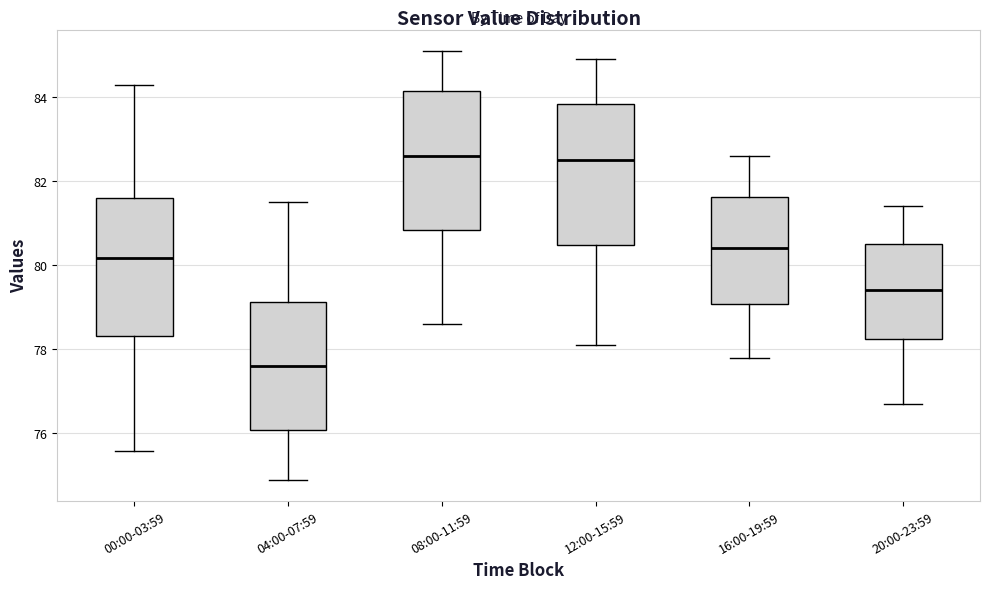

Reading left to right, transcribe this box plot: for each box, give where its median line is, the range the box spans, and where its two whiskers end, as read against the y-axis. The values are not printed on the chart, so give them approximately, as read against the axis.

00:00-03:59: median 80.2, box 78.4 to 81.6, whiskers 75.6 to 84.2
04:00-07:59: median 77.6, box 76.0 to 79.2, whiskers 75.0 to 81.6
08:00-11:59: median 82.6, box 80.8 to 84.2, whiskers 78.6 to 85.2
12:00-15:59: median 82.6, box 80.4 to 83.8, whiskers 78.2 to 85.0
16:00-19:59: median 80.4, box 79.0 to 81.6, whiskers 77.8 to 82.6
20:00-23:59: median 79.4, box 78.2 to 80.6, whiskers 76.8 to 81.4